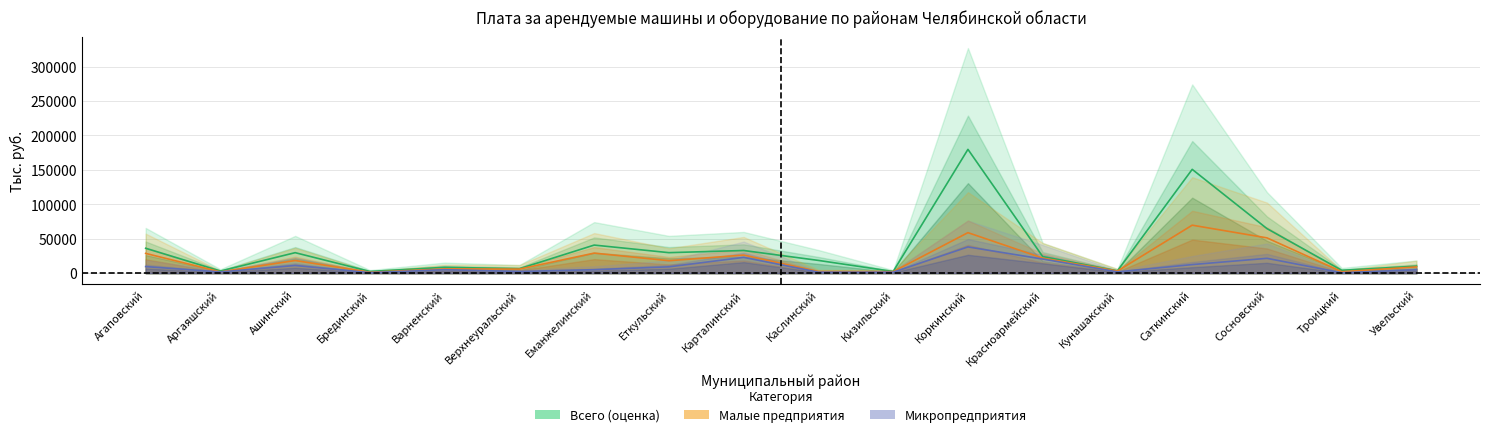

Reading left to right, list all the values displayed in this chart.

Всего: 36144.9	3111.8	29764.6	2482.5	8441.5	6496.8	40794.8	29784.3	32927.9	18509.5	2410.3	179854.0	24090.3	3358.6	150820.2	64745.0	4176.6	10140.2
Микропредприятия: 9541.9	1743.3	11152.5	724.8	5016.1	2420.0	5020.9	9196.4	22928.3	1434.8	1379.3	38136.7	20470.0	1855.0	12463.3	21542.5	548.5	4935.9
Малые предприятия: 28711.0	1798.3	18372.4	1286.3	6174.1	5906.1	29121.8	18076.6	26294.3	2365.8	2191.2	58842.6	21900.2	3053.3	69708.9	51265.6	2090.9	9062.9